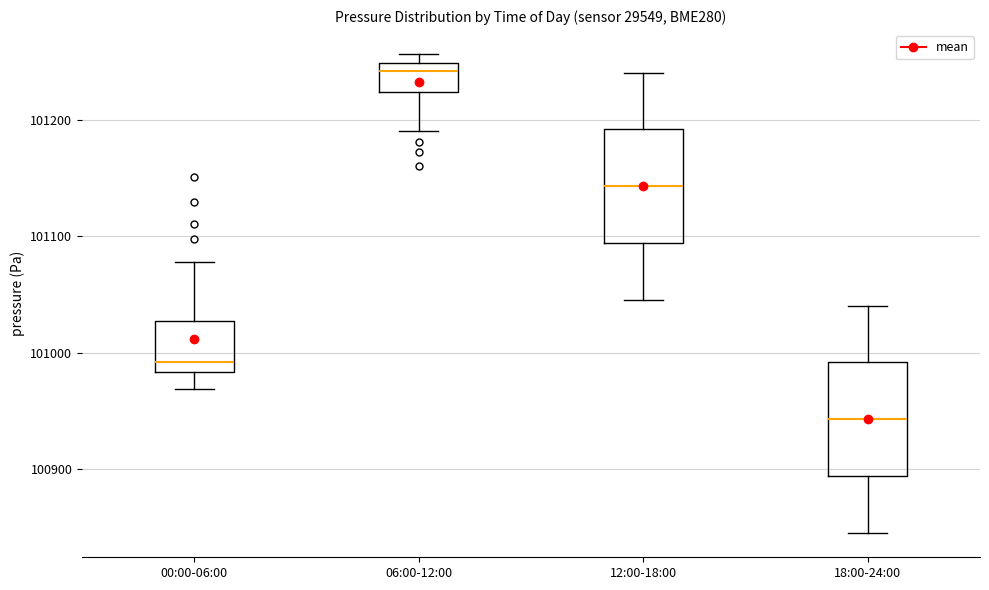

Reading left to right, read every box against the y-axis: the position of its median line, the range the box covers, and the ends of its whiskers. The values are not printed on the chart, so give them approximately, as read against the axis.

00:00-06:00: median 100990, box 100980 to 101030, whiskers 100970 to 101080
06:00-12:00: median 101240, box 101220 to 101250, whiskers 101190 to 101260
12:00-18:00: median 101140, box 101090 to 101190, whiskers 101050 to 101240
18:00-24:00: median 100940, box 100890 to 100990, whiskers 100850 to 101040